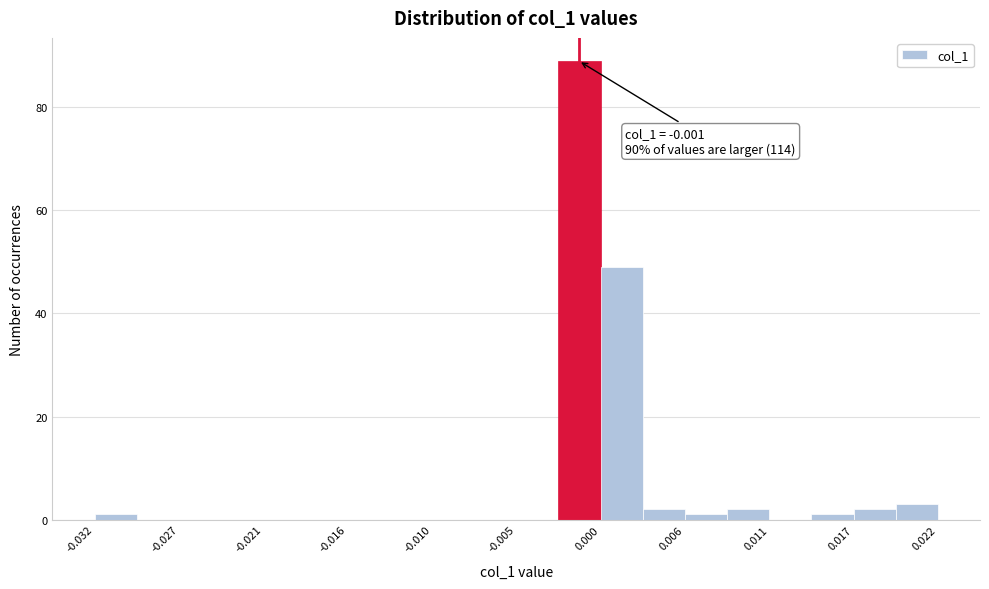

Around what value on the x-axis is the tallest bar? Give the approximate position of its centre, as read against the axis.

-0.001